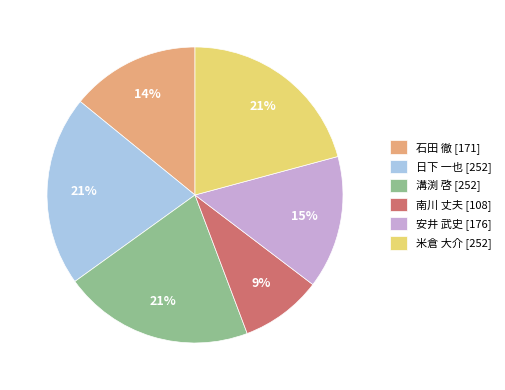

What is the ratio of the value at 日下 一也 [252] to the value at 米倉 大介 [252]?

1.0